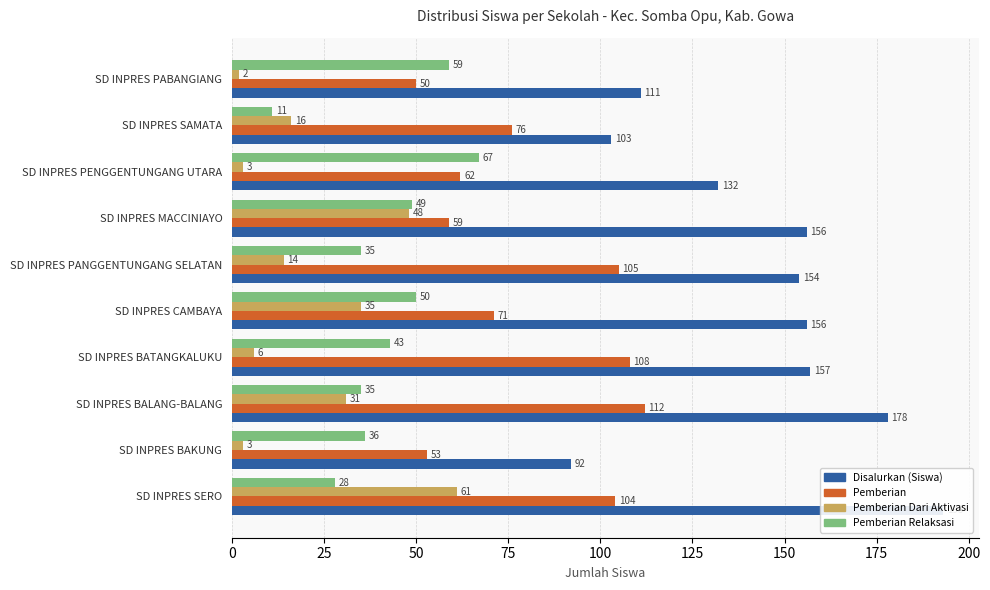

What is the total value across all series at SD INPRES PENGGENTUNGANG UTARA?

264